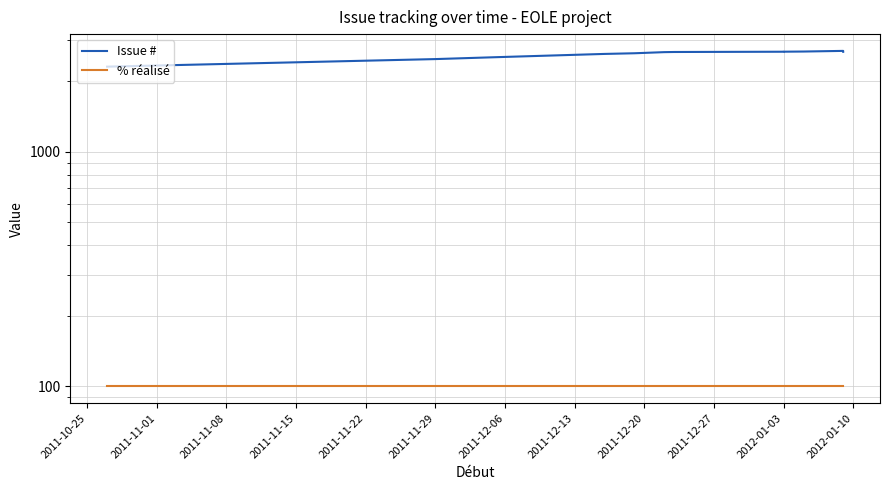

True or false: % réalisé has more than 1 points higher than both neighbors.

False